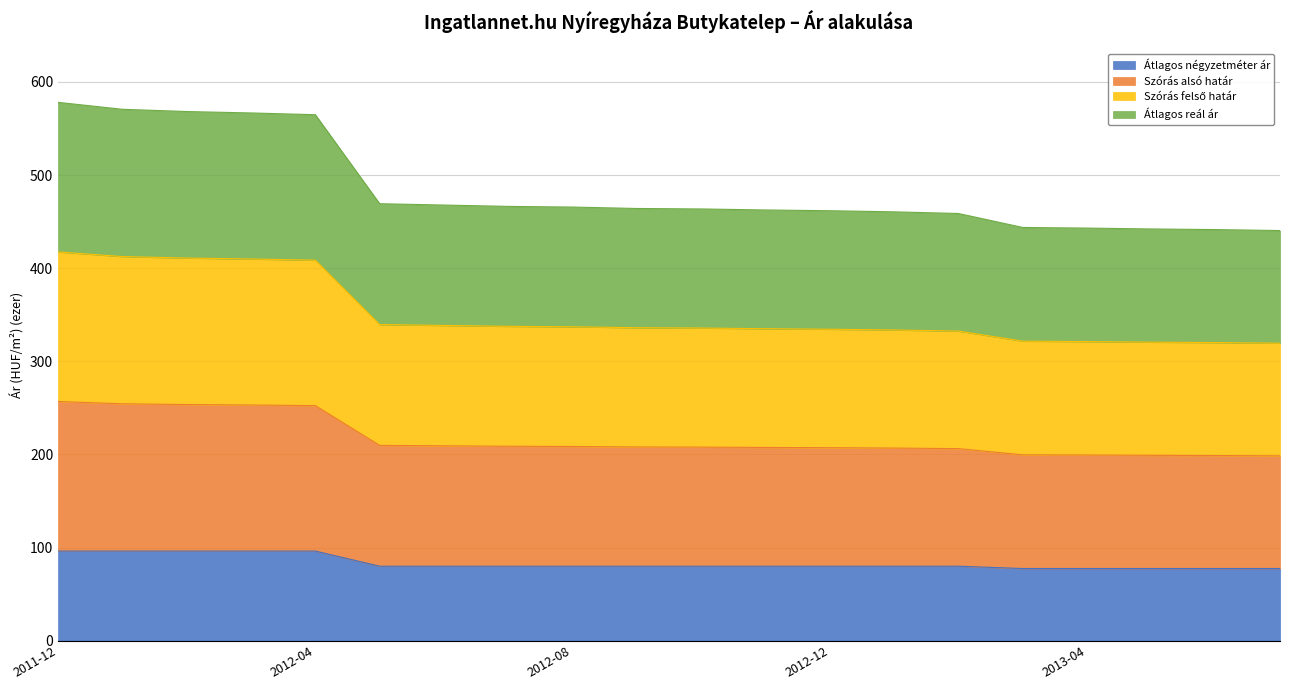

Which series changed the most between 2012-08 and 2013-07?

Szórás alsó határ